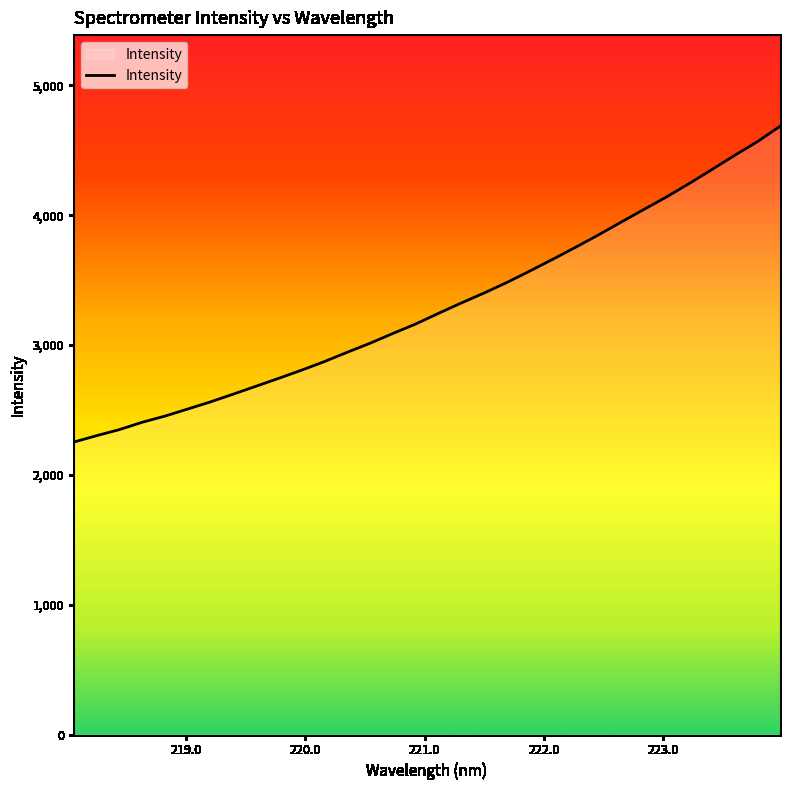

What is the difference between the maximum and minimum values?

2432.4